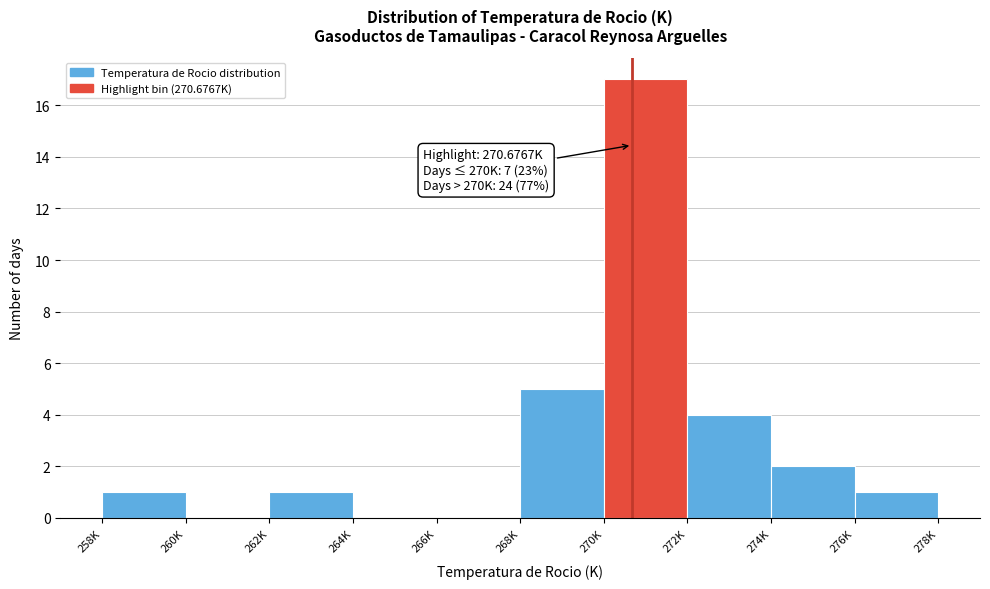

Reading left to right, what are all the values shown in this chart?

258K=1	260K=0	262K=1	264K=0	266K=0	268K=5	270K=17	272K=4	274K=2	276K=1